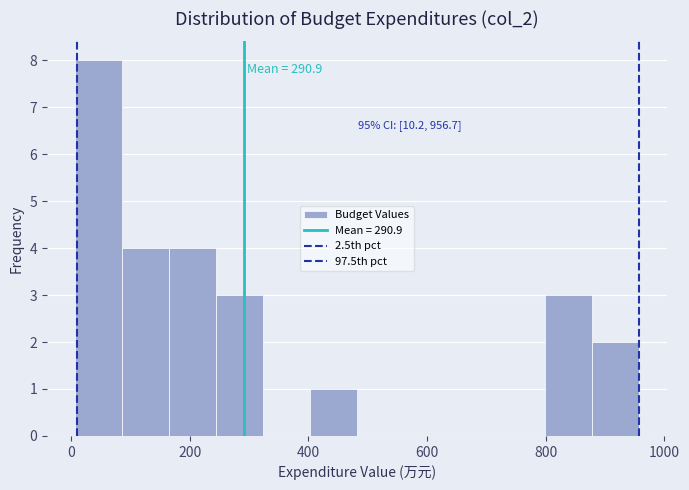

Read against the x-axis, roughly where is the centre of the tallest bar?

40